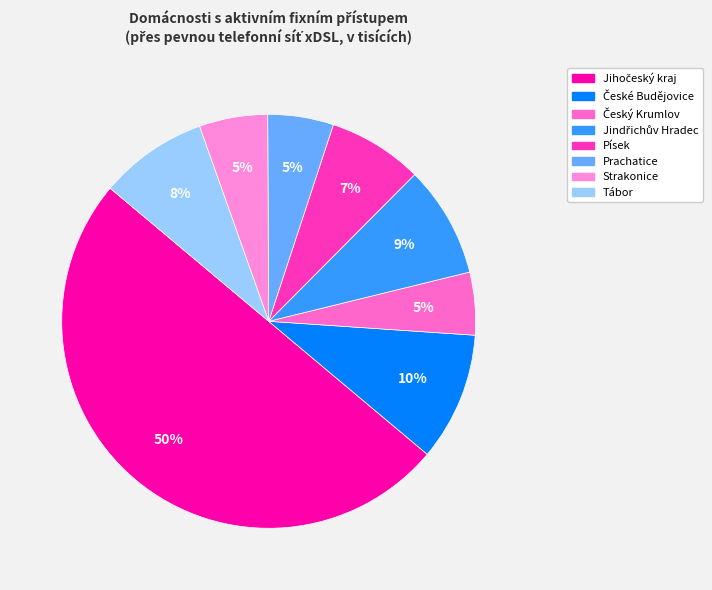

What portion of the pie excludes Jindřichův Hradec?

91.3%